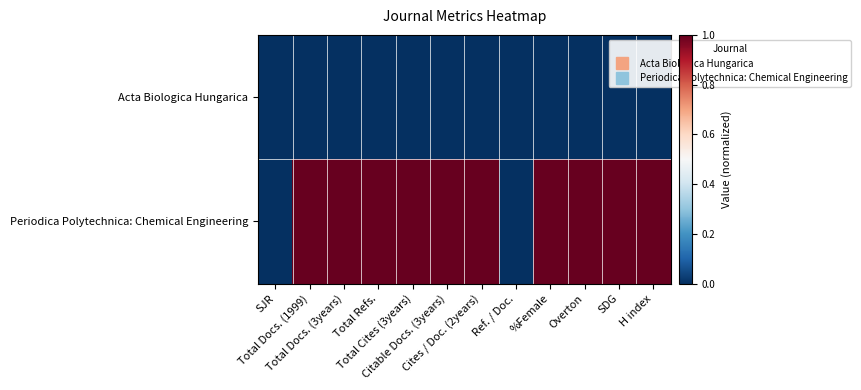

Between Total Docs. (1999) and SJR, which is larger?

Total Docs. (1999)